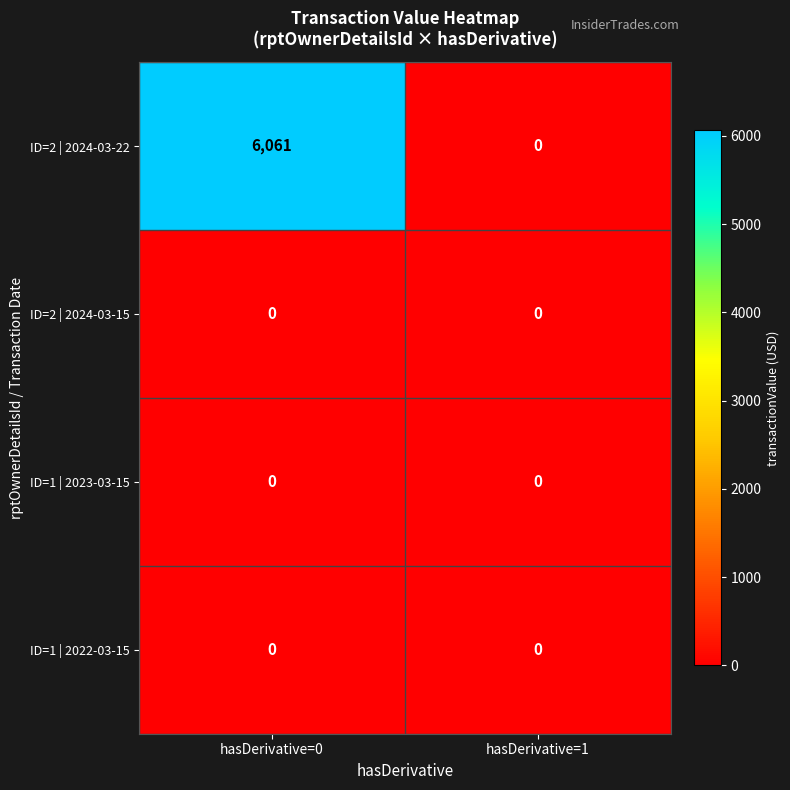

At which category does the chart reach its peak across all series?

hasDerivative=0